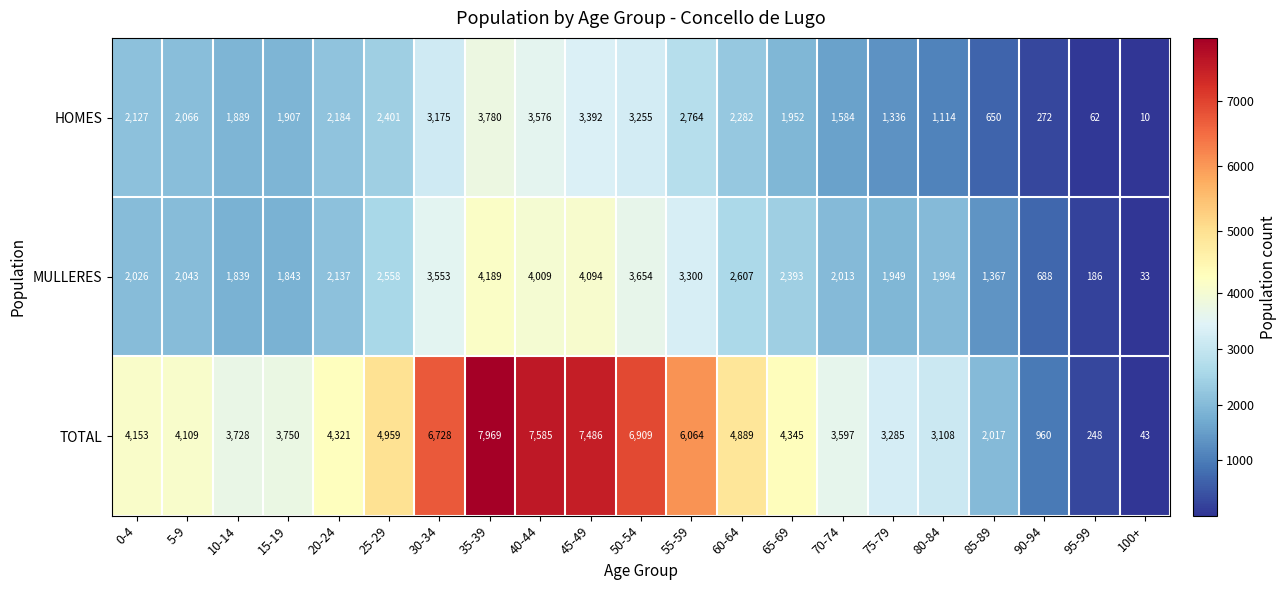

At which category is the sum across all series the highest?

35-39